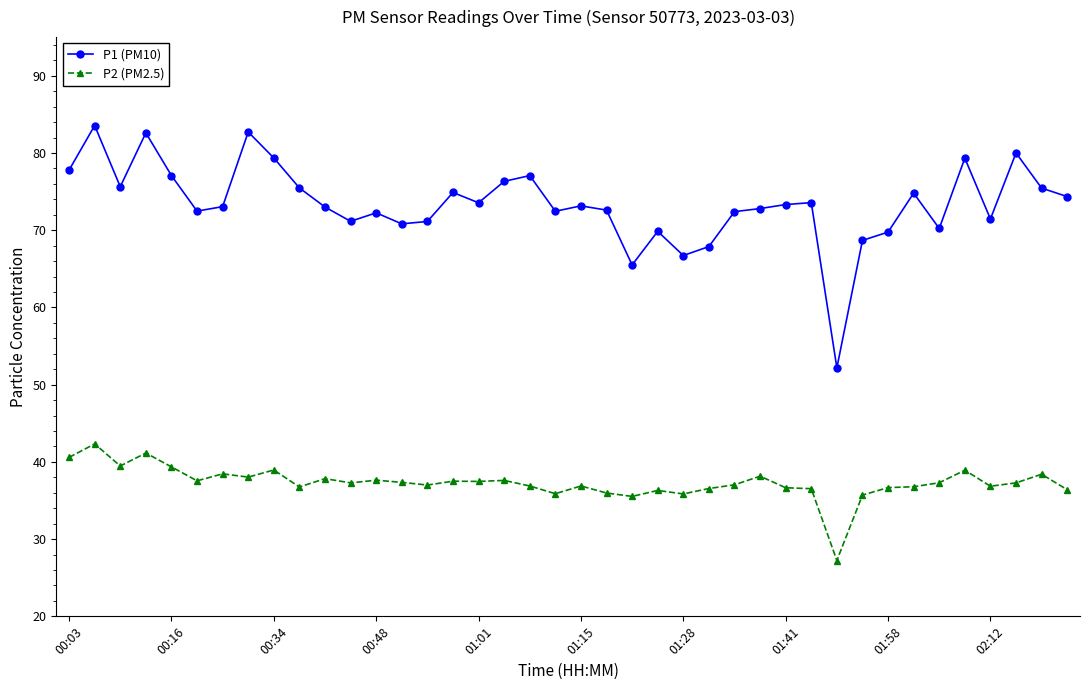

True or false: P2 (PM2.5) and P1 (PM10) cross at least once.

False